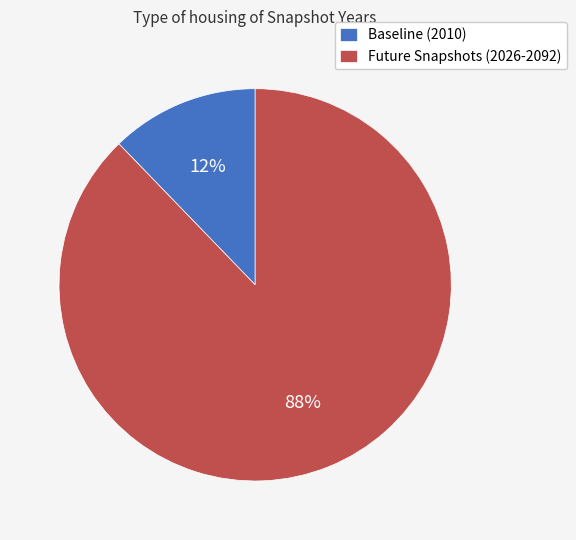

How many segments does this pie chart have?

2